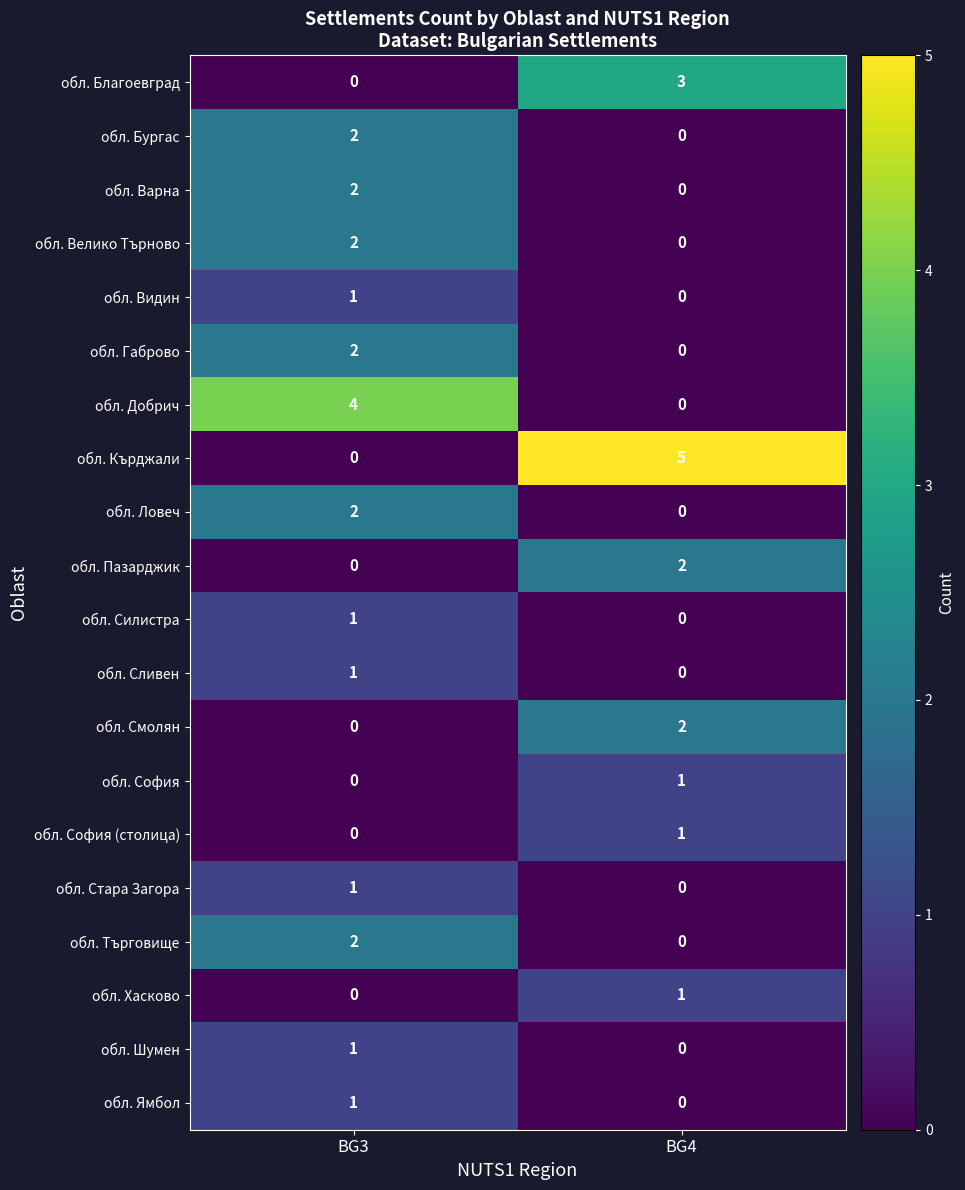

How many distinct data groups are displayed?

20